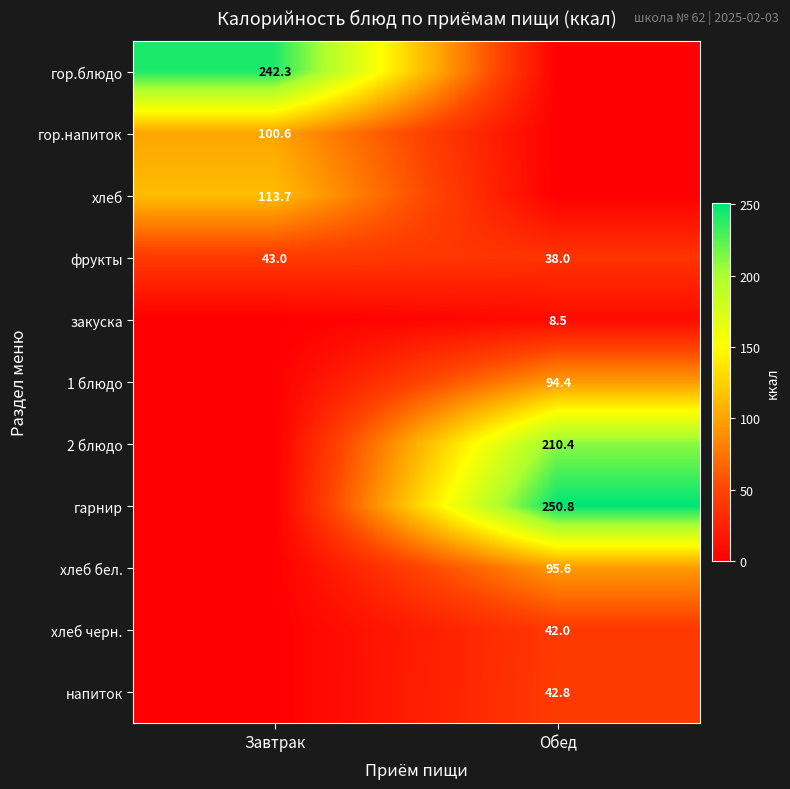

At how many categories does at least one series exceed 231?

2